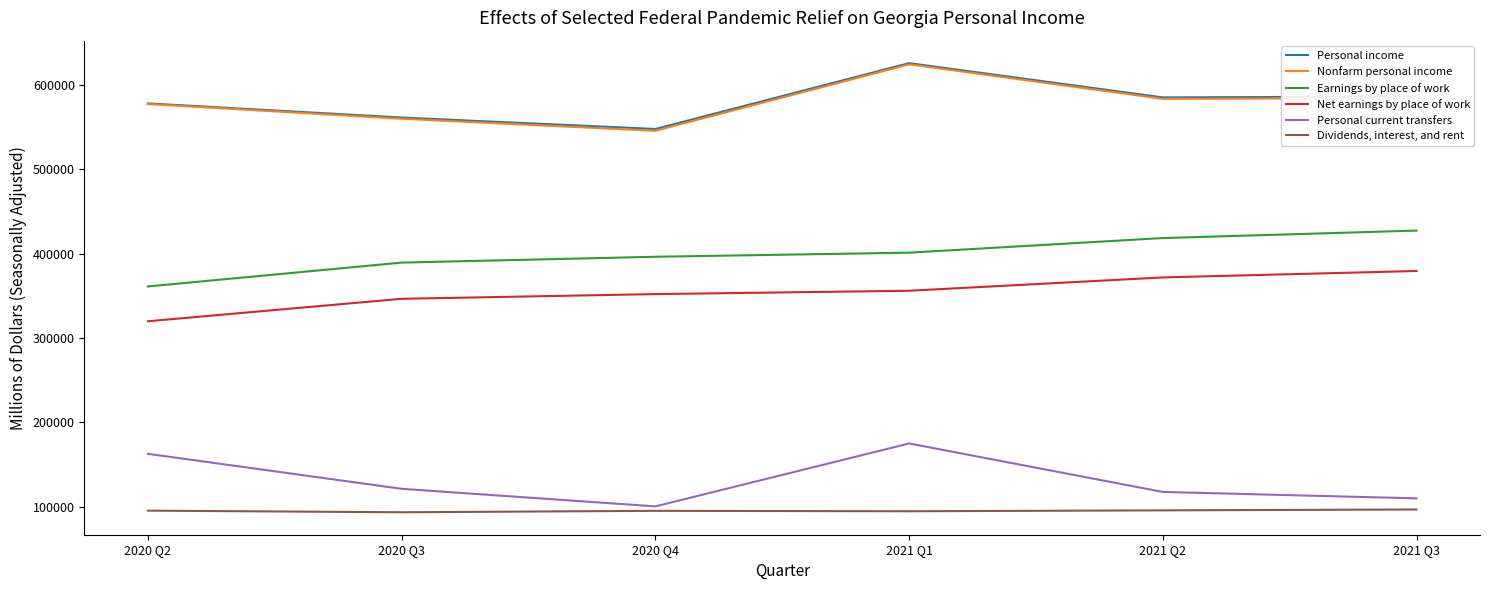

True or false: Personal current transfers and Personal income intersect in this chart.

False